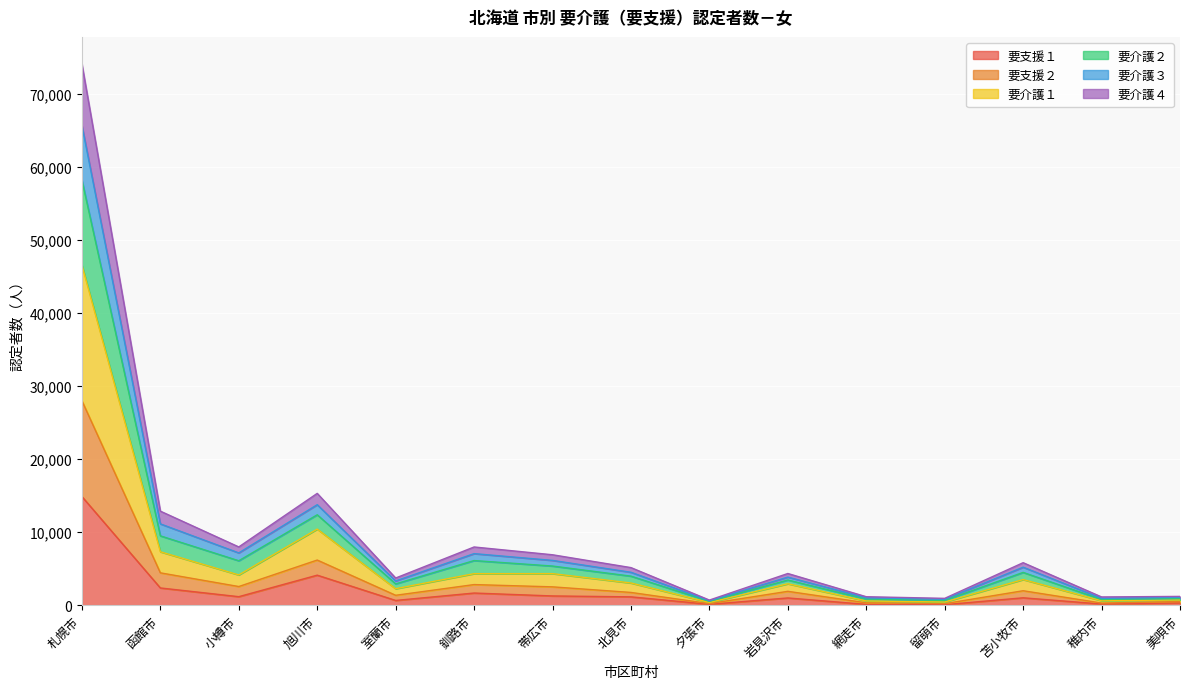

What position from the left is 網走市?

11